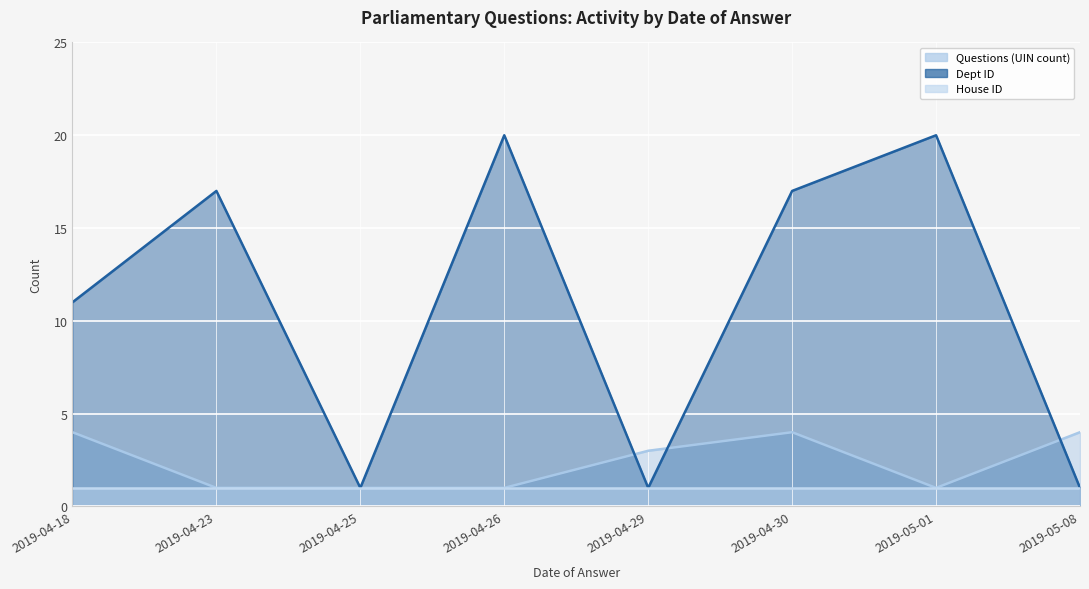

What is the spread (max minus min) of values at 2019-04-26?

19